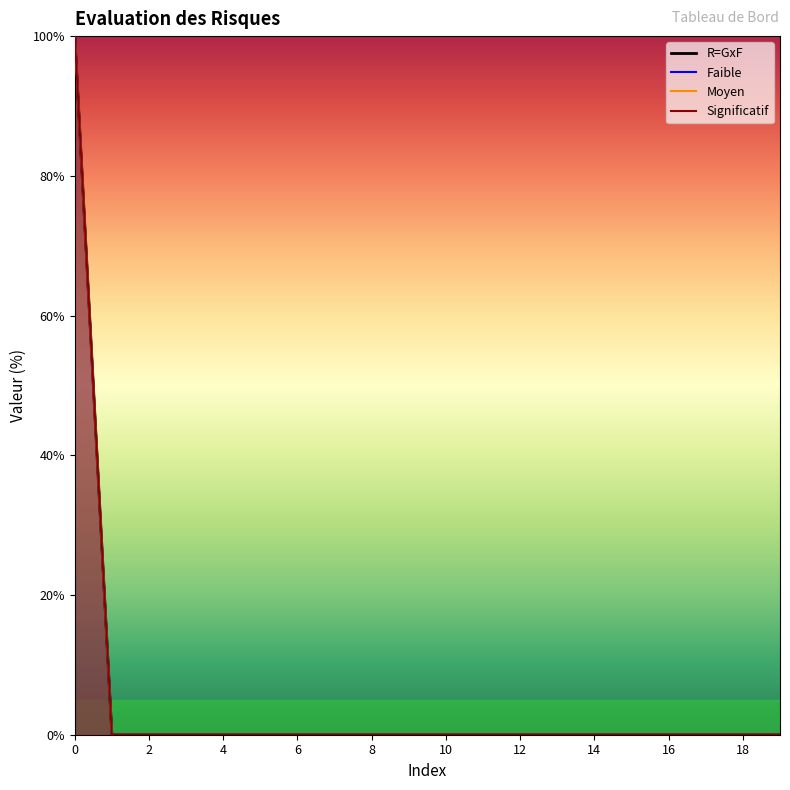

True or false: Faible and R=GxF cross at least once.

False